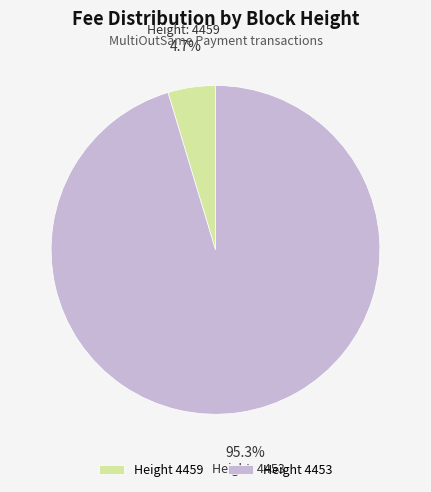

Is there any slice that represents more than half of the pie?

Yes